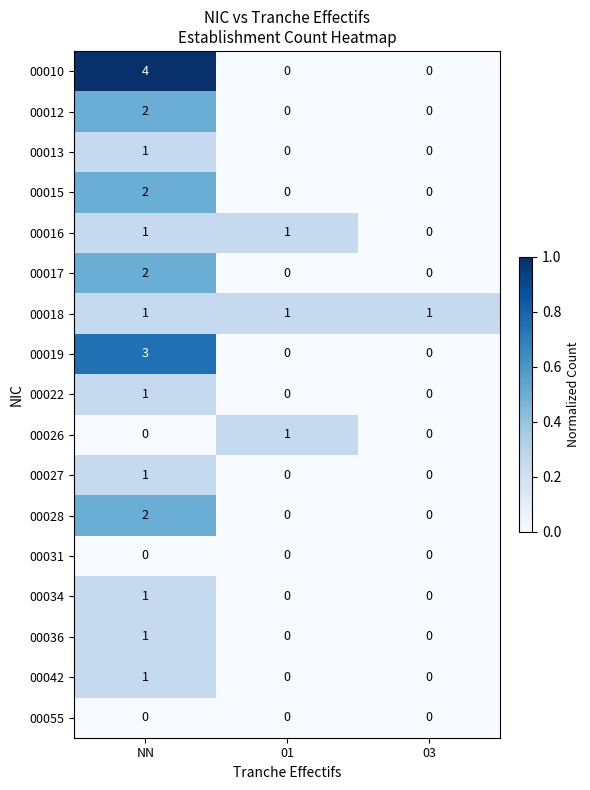

What is the greatest value displayed?

4